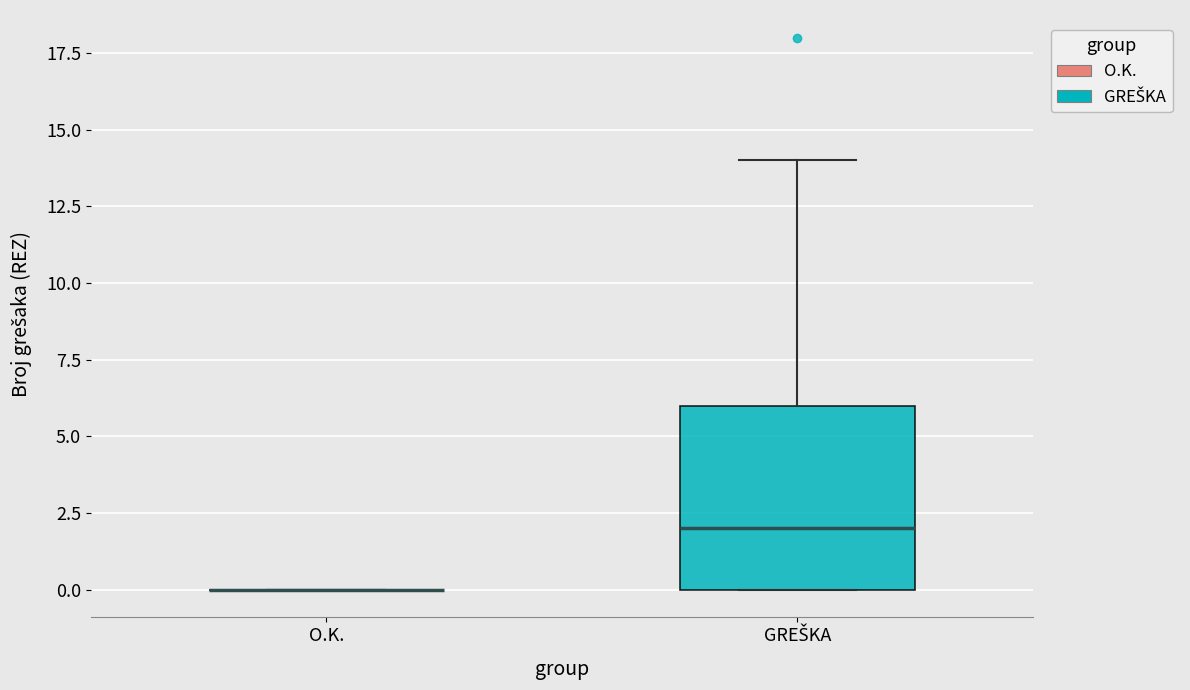

Reading left to right, read every box against the y-axis: the position of its median line, the range the box covers, and the ends of its whiskers. The values are not printed on the chart, so give them approximately, as read against the axis.

O.K.: box collapsed to a line at 0, whiskers 0 to 0
GREŠKA: median 2, box 0 to 6, whiskers 0 to 14